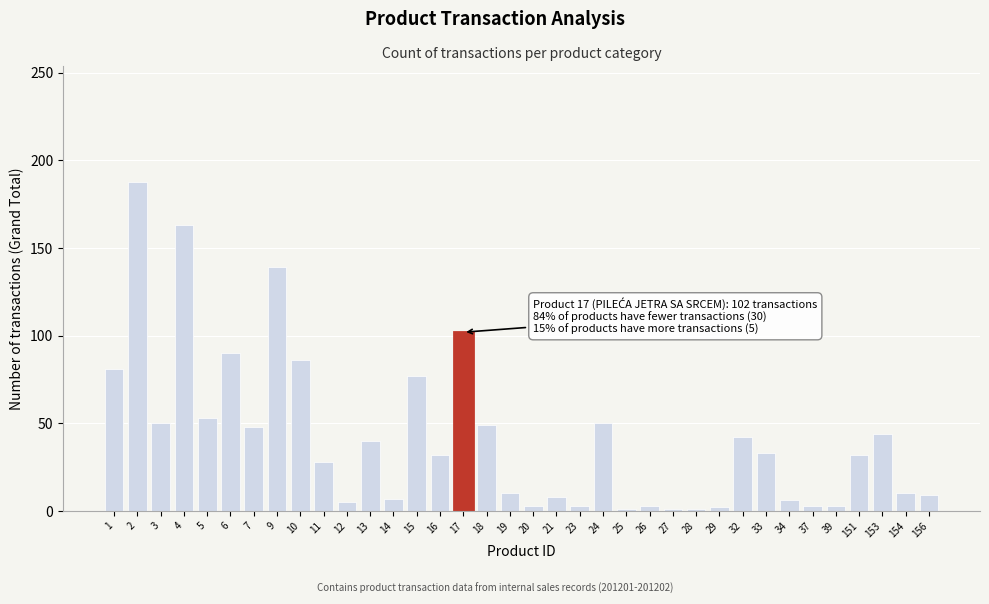

The chart shows a value of 90 at 6. True or false?

True